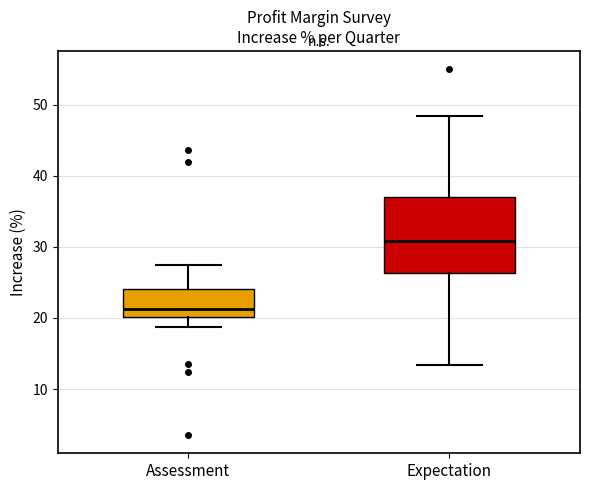

Reading left to right, read every box against the y-axis: the position of its median line, the range the box covers, and the ends of its whiskers. The values are not printed on the chart, so give them approximately, as read against the axis.

Assessment: median 21, box 20 to 24, whiskers 19 to 27
Expectation: median 31, box 26 to 37, whiskers 13 to 48